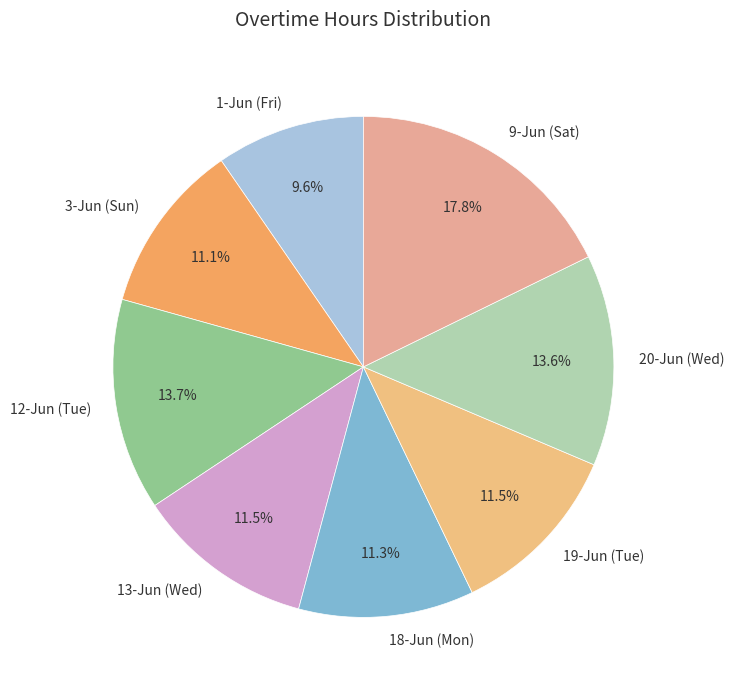

What is the ratio of the value at 3-Jun (Sun) to the value at 12-Jun (Tue)?

0.8